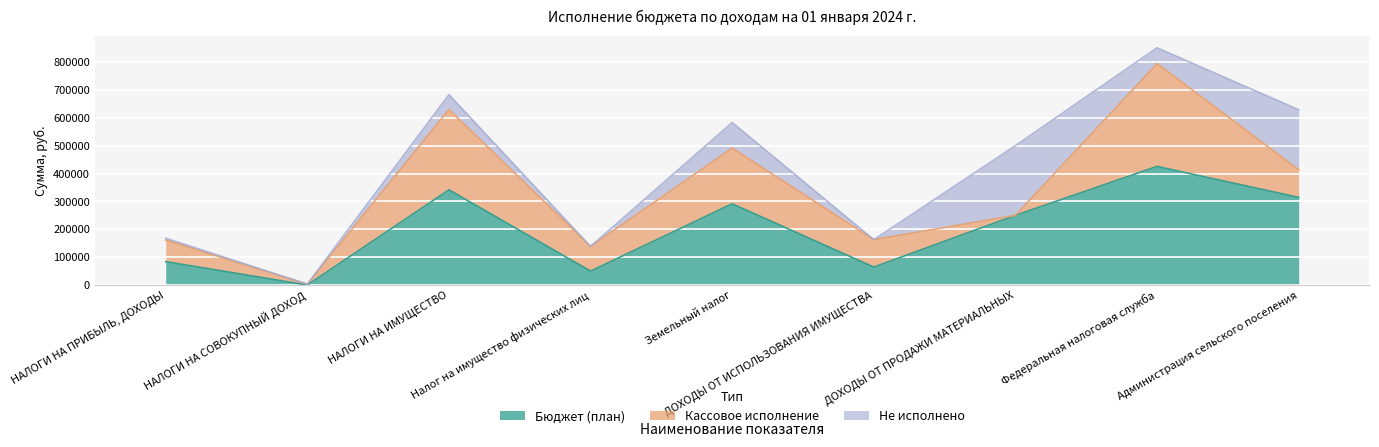

Rank the series by their average value, from lowest to highest.

Не исполнено, Кассовое исполнение, Бюджет (план)